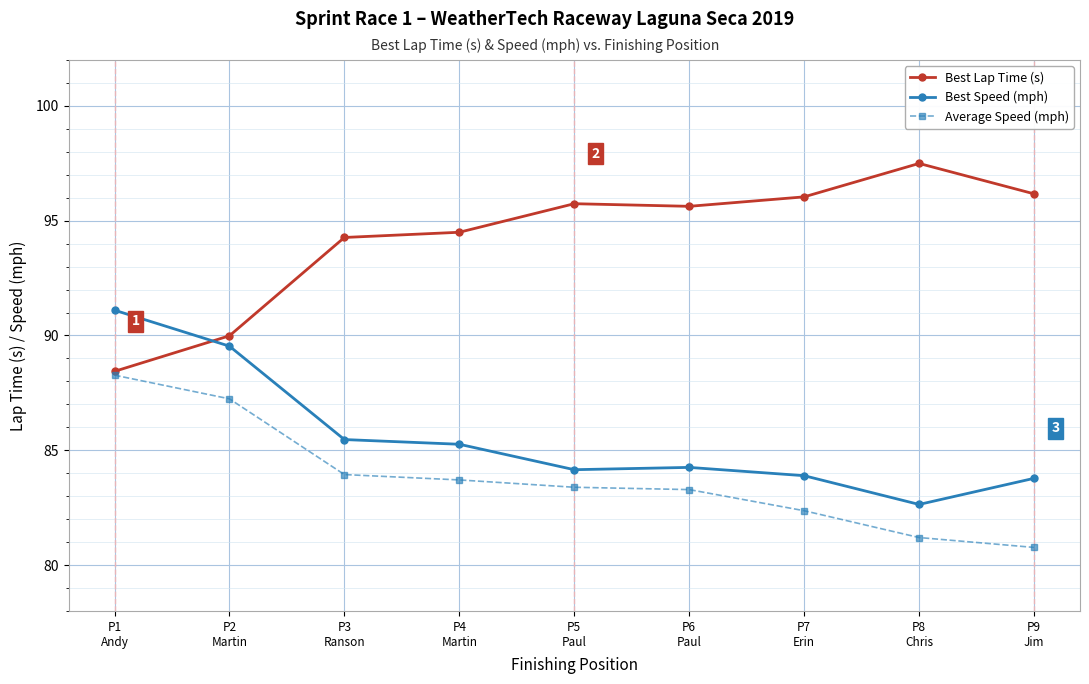

How many lines are shown in the chart?

3